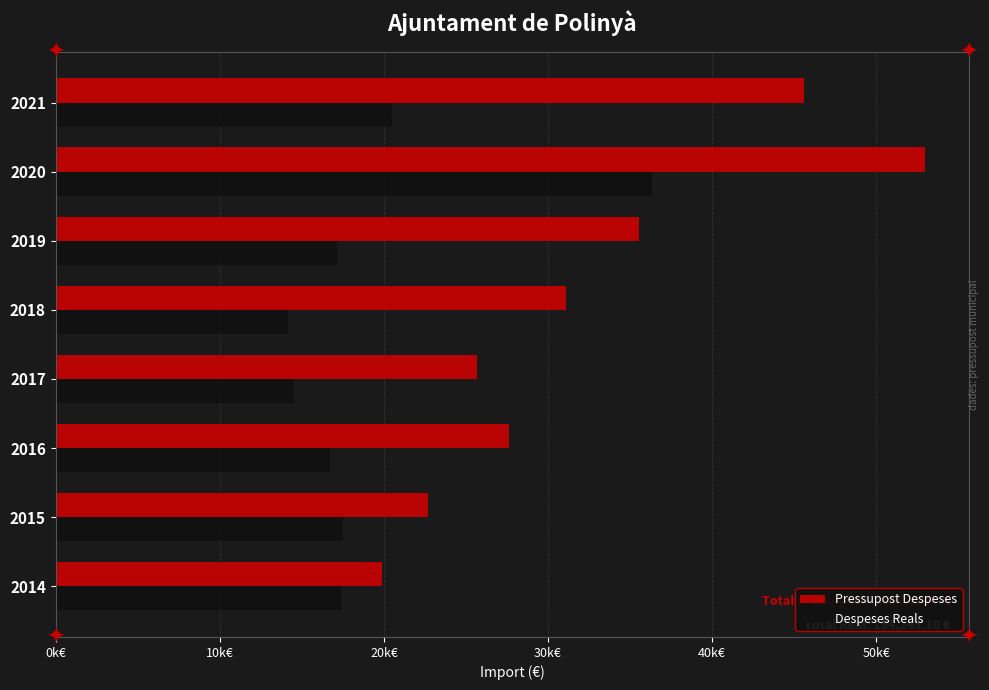

Reading left to right, transcribe all the data shown in this chart.

Pressupost Despeses: 19900.0	22662.4	27600.0	25700.0	31100.0	35528.4	52992.1	45600.0
Despeses Reals: 17384.7	17522.6	16704.5	14525.5	14166.9	17118.3	36313.7	20508.8